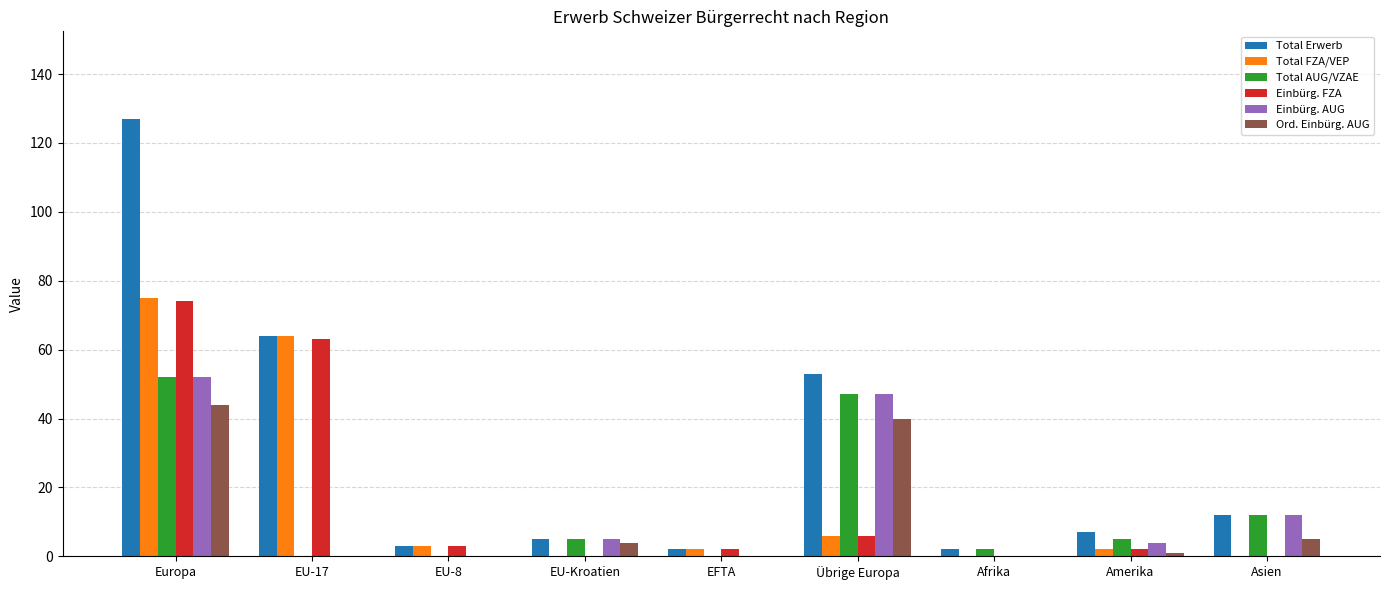

Where is Total Erwerb nearest to the value 64?

EU-17